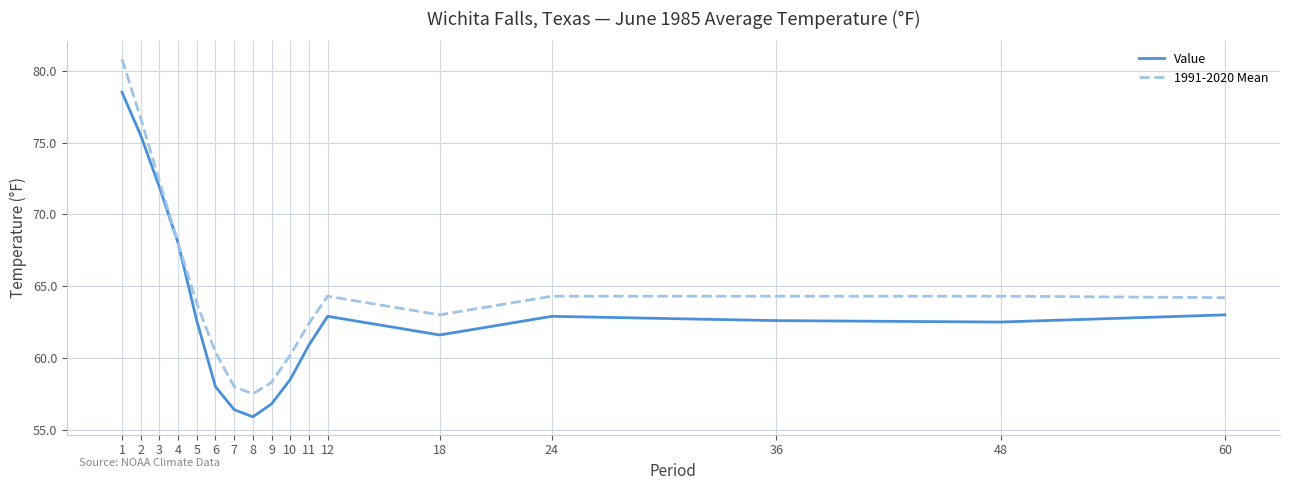

Does the chart have visible grid lines?

Yes